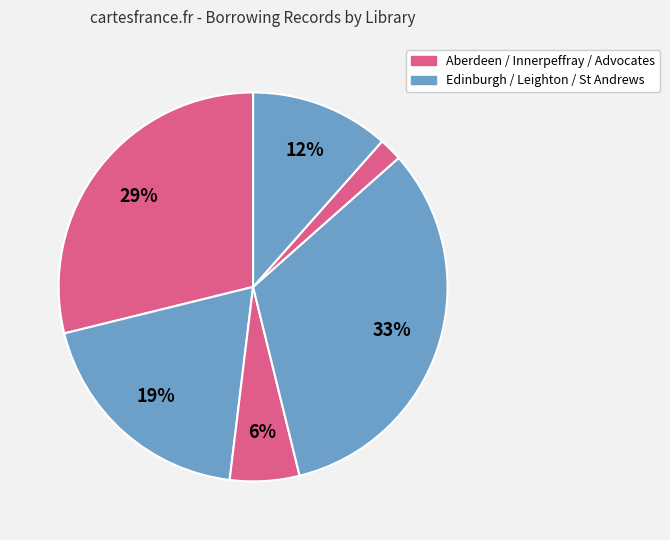

Which slice is the largest?

Leighton Library